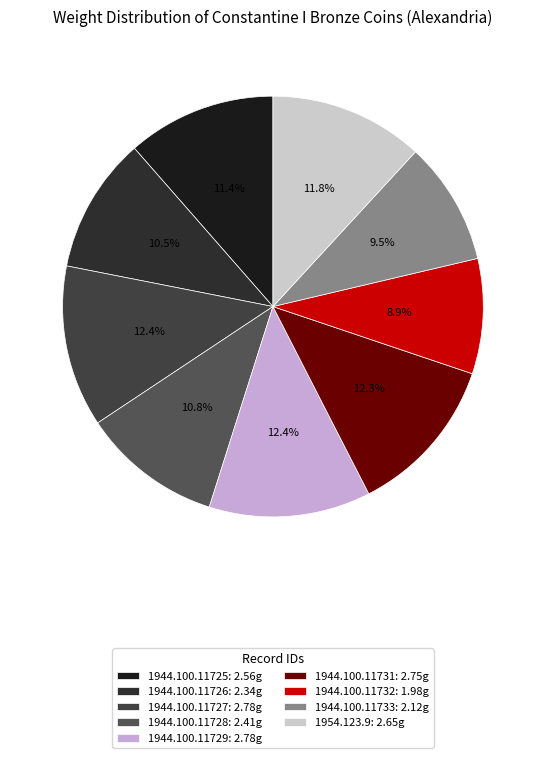

Does any single category account for the majority?

No